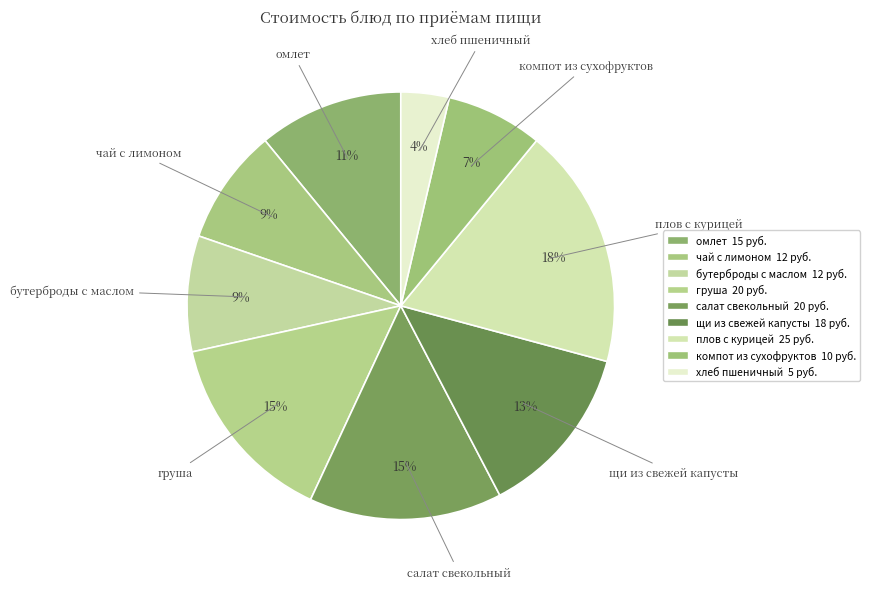

What is the largest slice in the pie chart?

плов с курицей